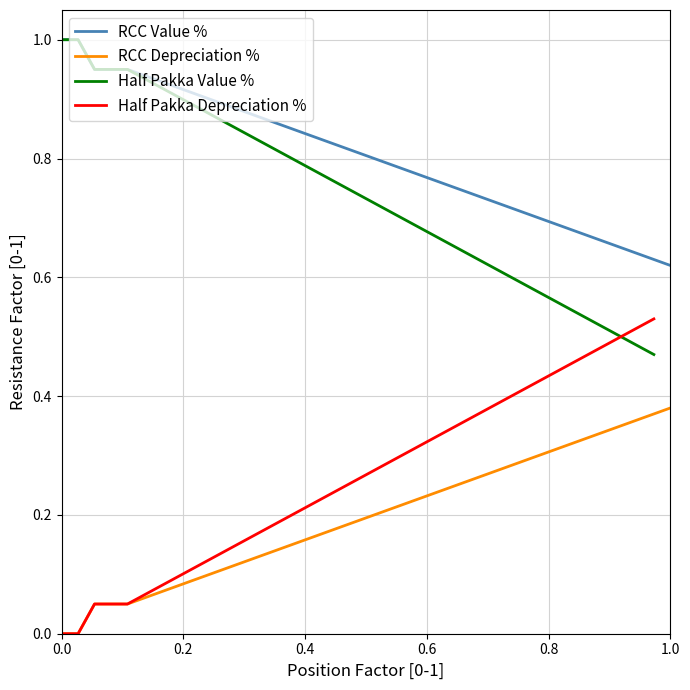

What is the difference between the maximum and minimum values in the RCC Depreciation % series?

0.4